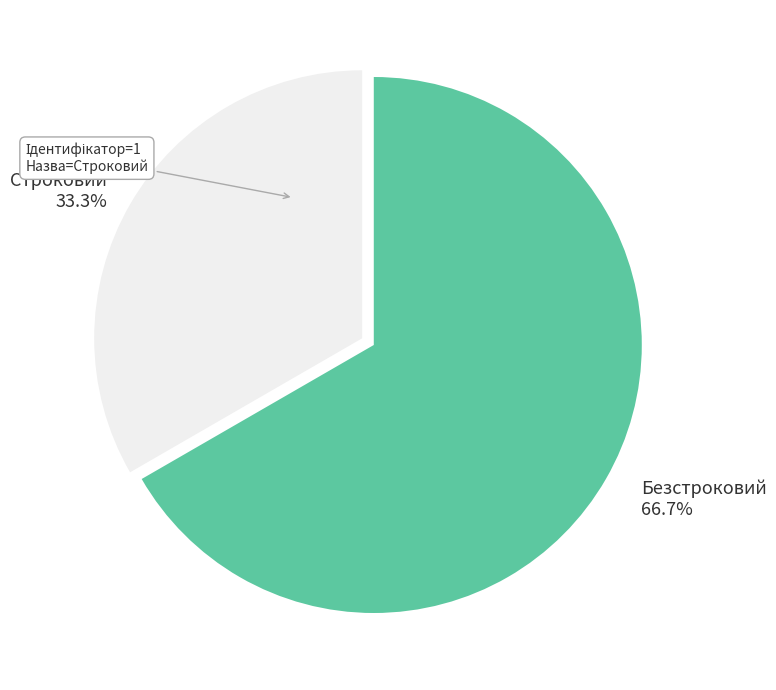

Between Строковий and Безстроковий, which is larger?

Безстроковий